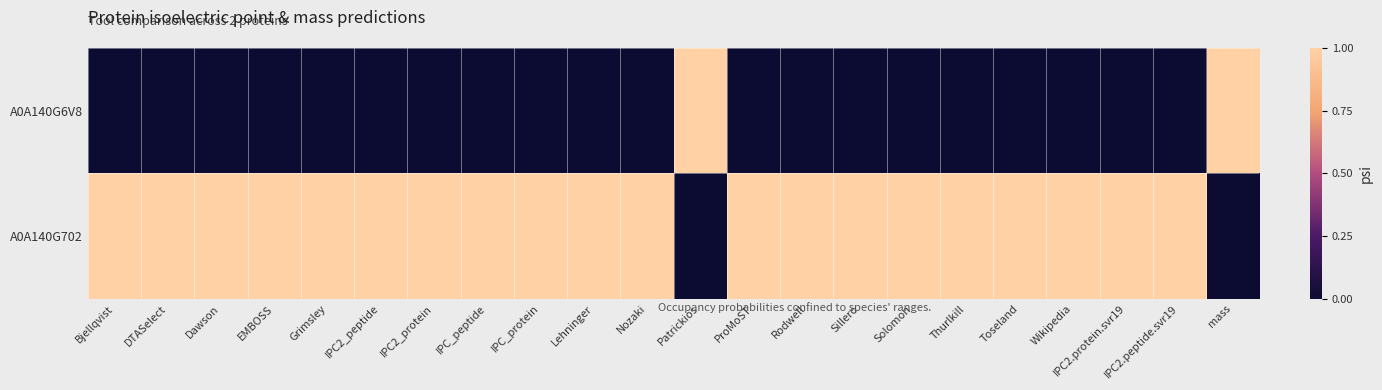

List the series in order of their peak value, highest first.

A0A140G6V8, A0A140G702